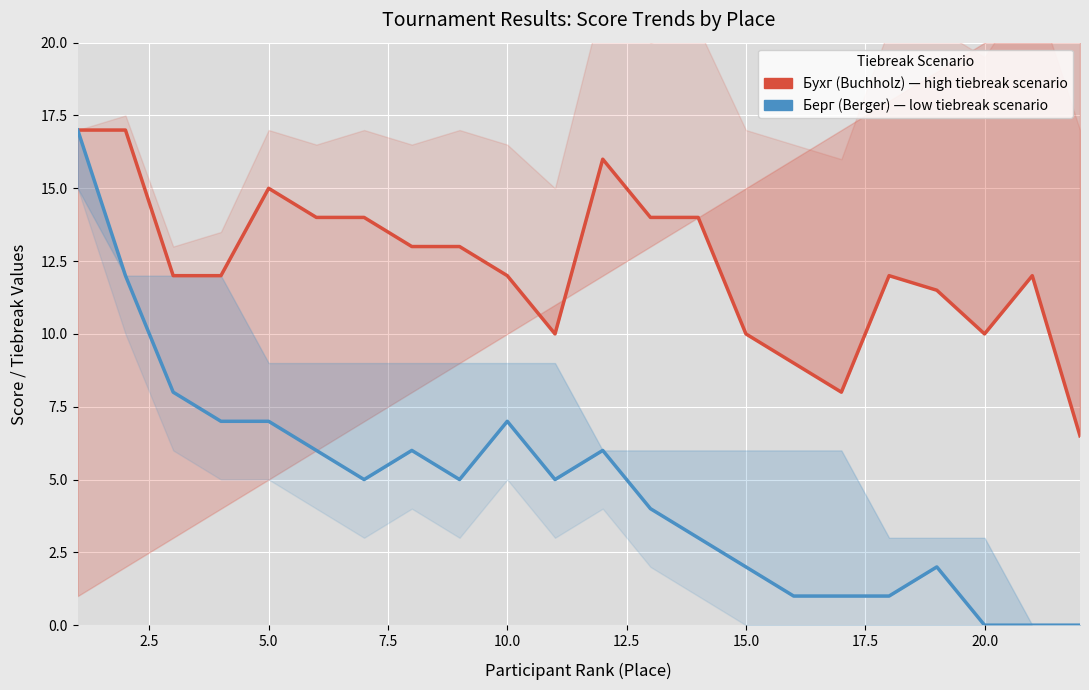

True or false: Берг (Berger) has a value of 10.0 at 5.0.

False